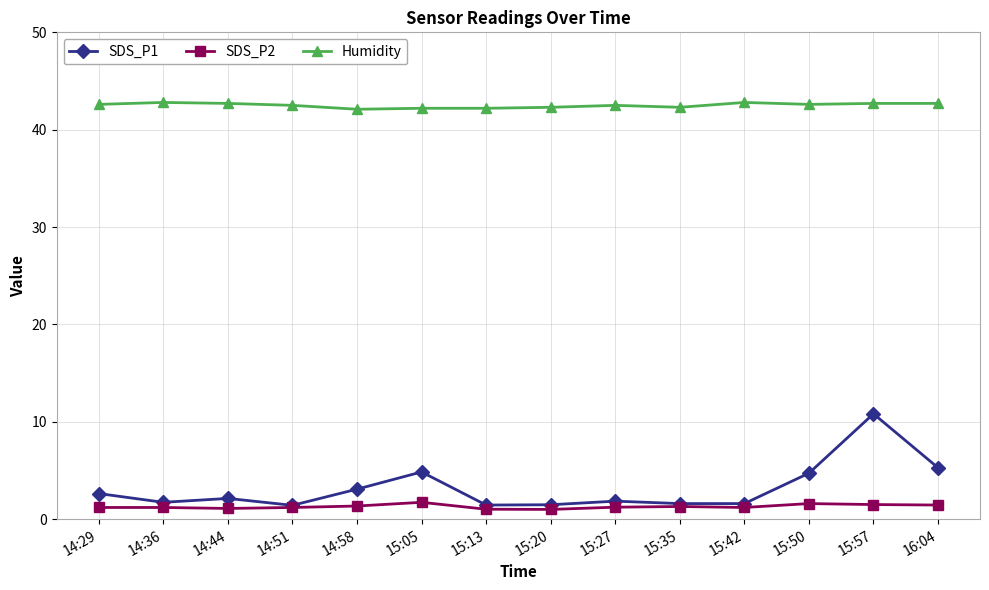

What are all the series names shown in the legend?

SDS_P1, SDS_P2, Humidity